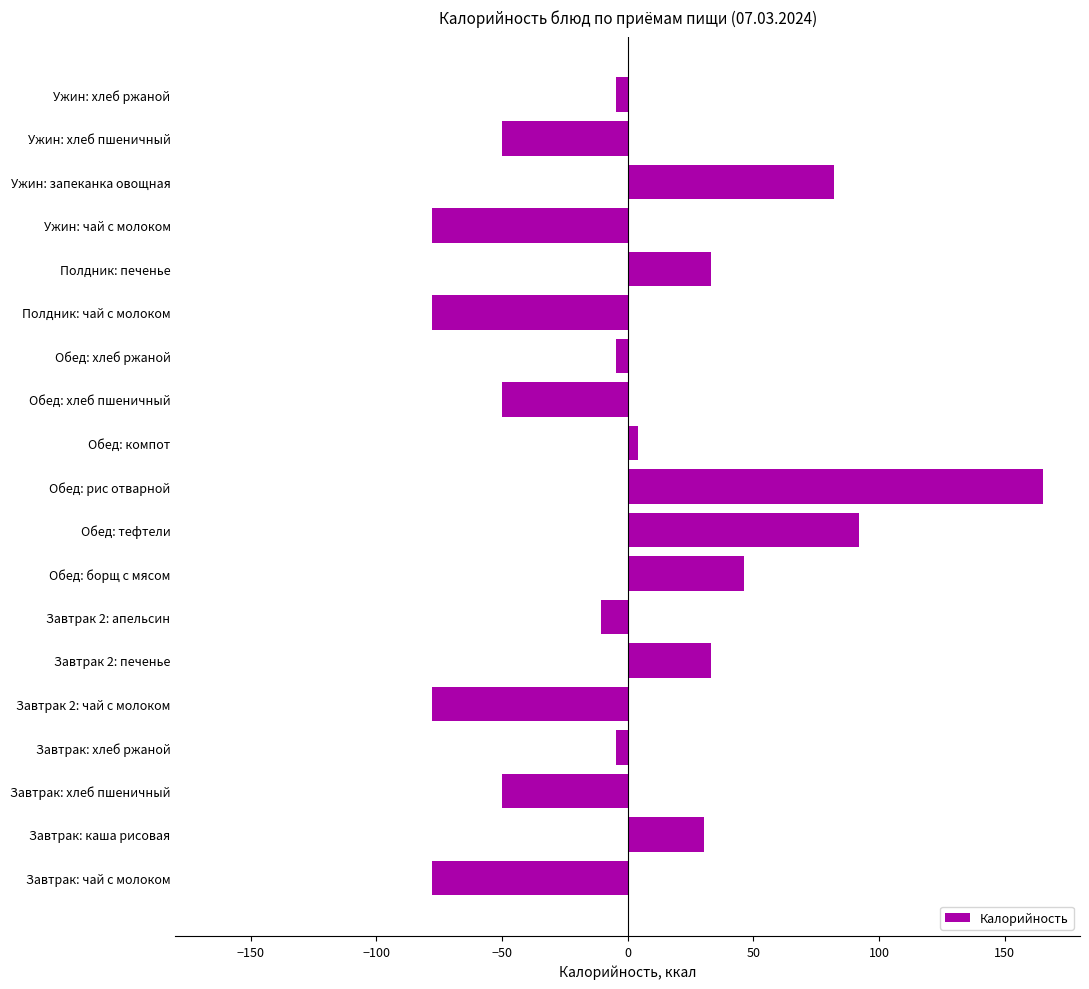

How many categories are shown in the chart?

19